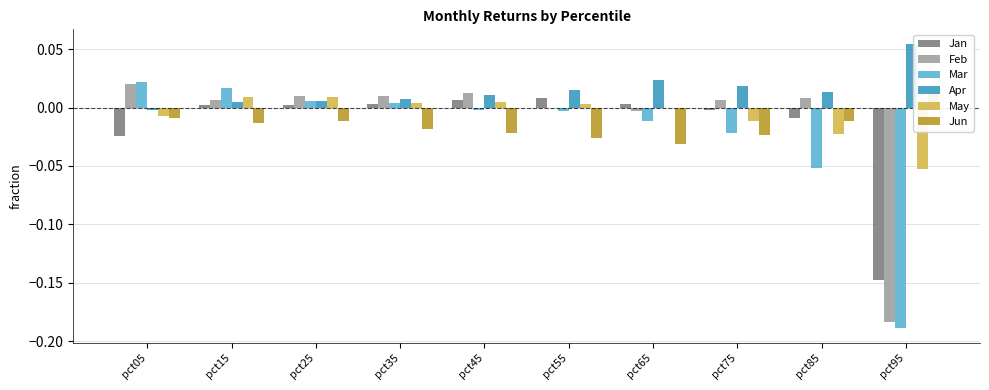

How many bars are there in total?

60